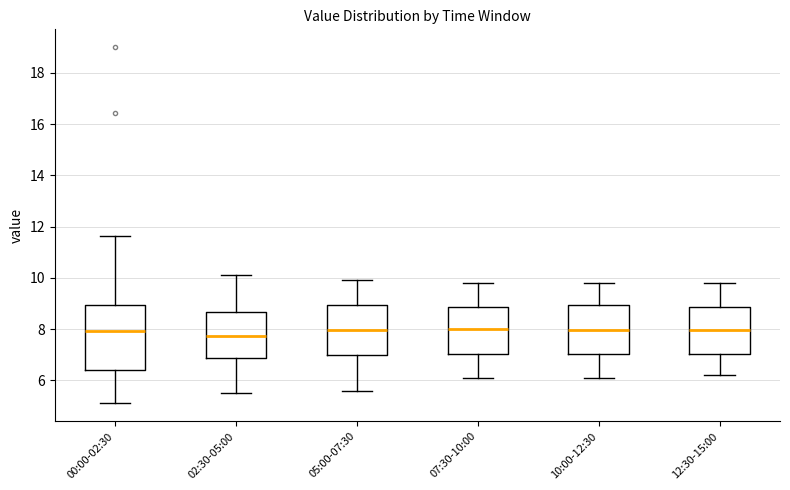

Comparing the boxes themselves (not the whiskers), which one is the tallest?

00:00-02:30